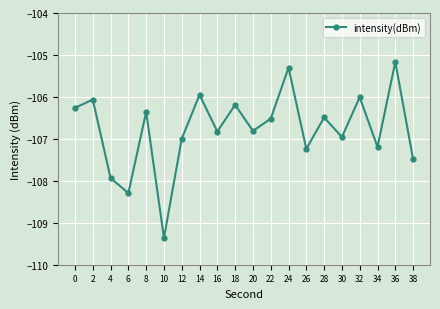

Which label corresponds to the smallest value in the chart?

10